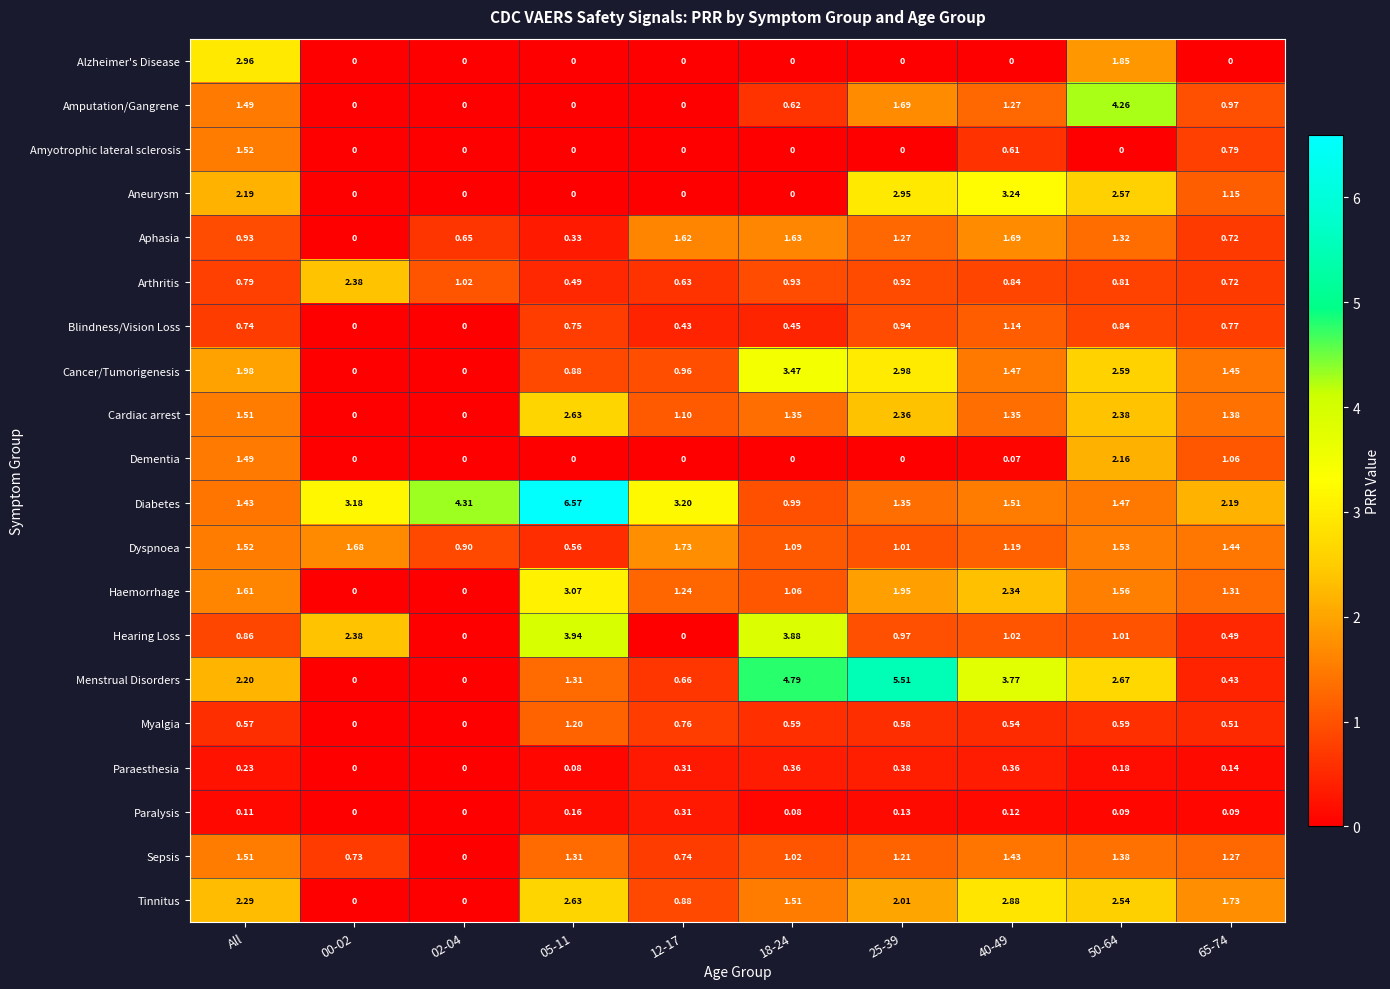

Rank the series by their maximum value, from lowest to highest.

Paralysis, Paraesthesia, Blindness/Vision Loss, Myalgia, Sepsis, Amyotrophic lateral sclerosis, Aphasia, Dyspnoea, Dementia, Arthritis, Cardiac arrest, Tinnitus, Alzheimer's Disease, Haemorrhage, Aneurysm, Cancer/Tumorigenesis, Hearing Loss, Amputation/Gangrene, Menstrual Disorders, Diabetes